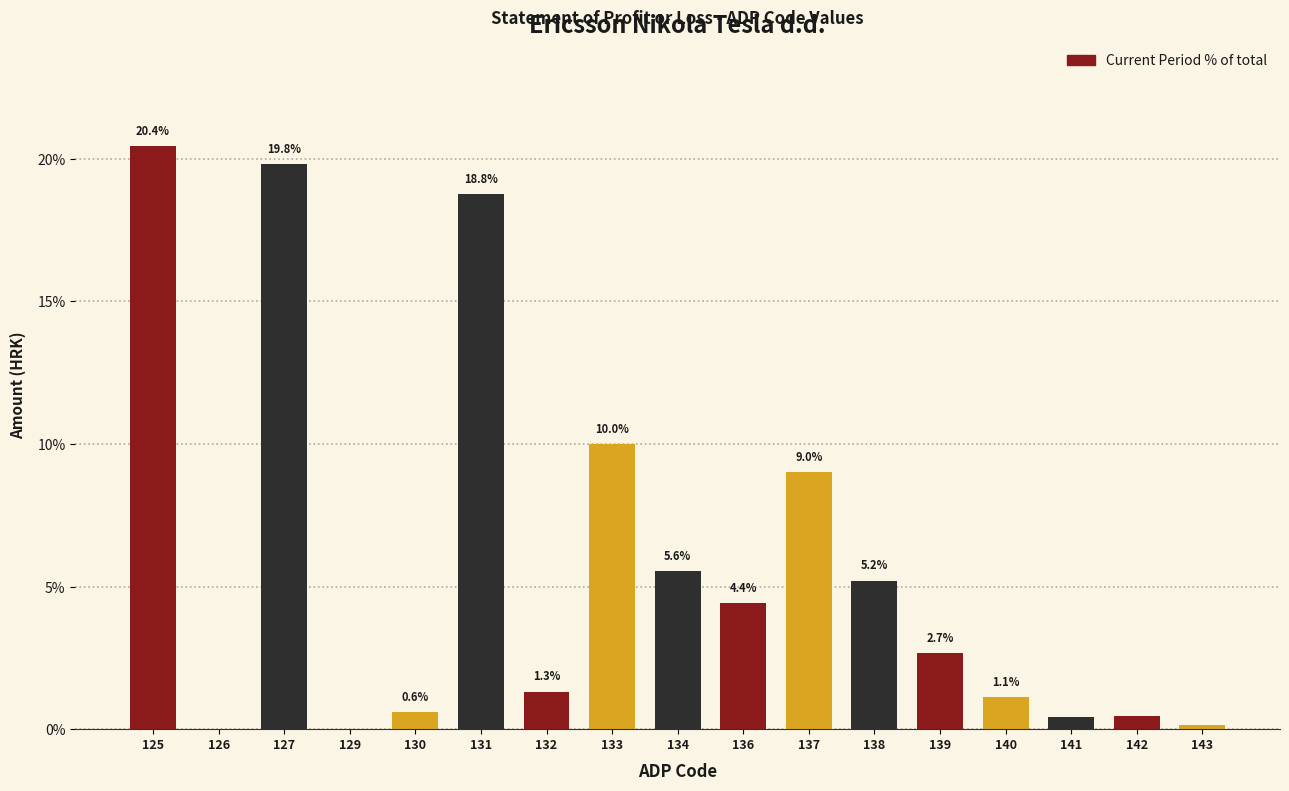

Between 127 and 130, which is larger?

127